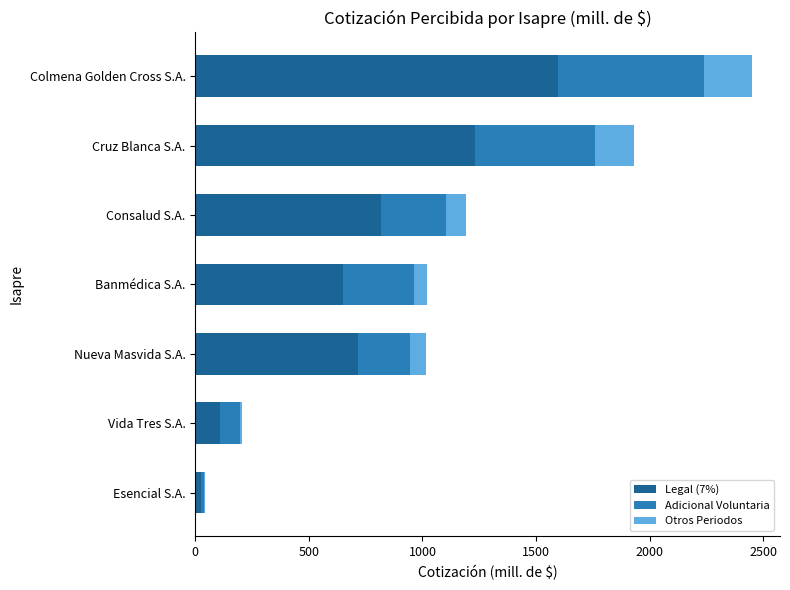

What is the total value across all series at Nueva Masvida S.A.?

1016.0